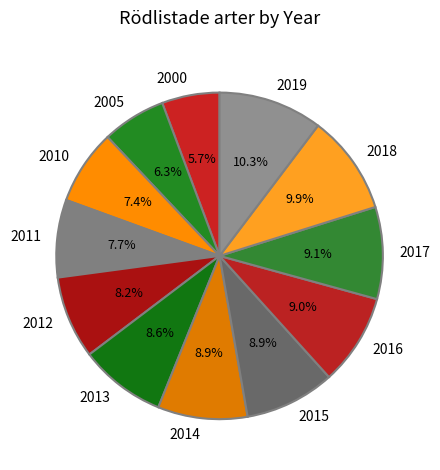

The 2012 slice represents 8% of the pie. True or false?

True